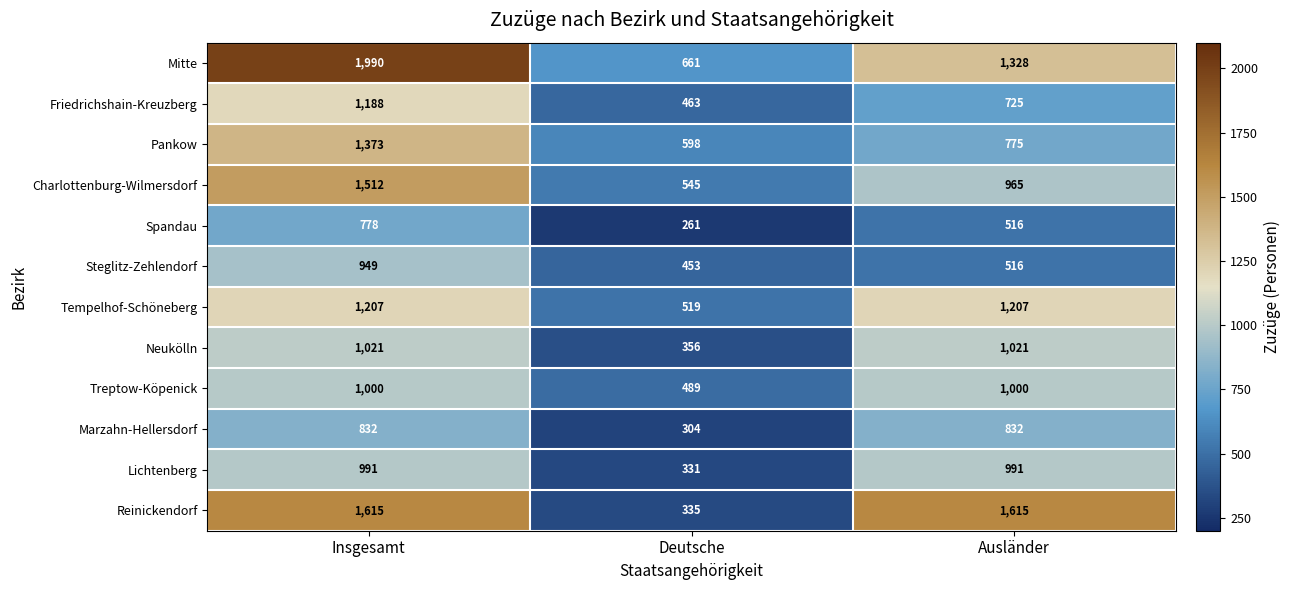

Which series has the largest total across all categories?

Mitte